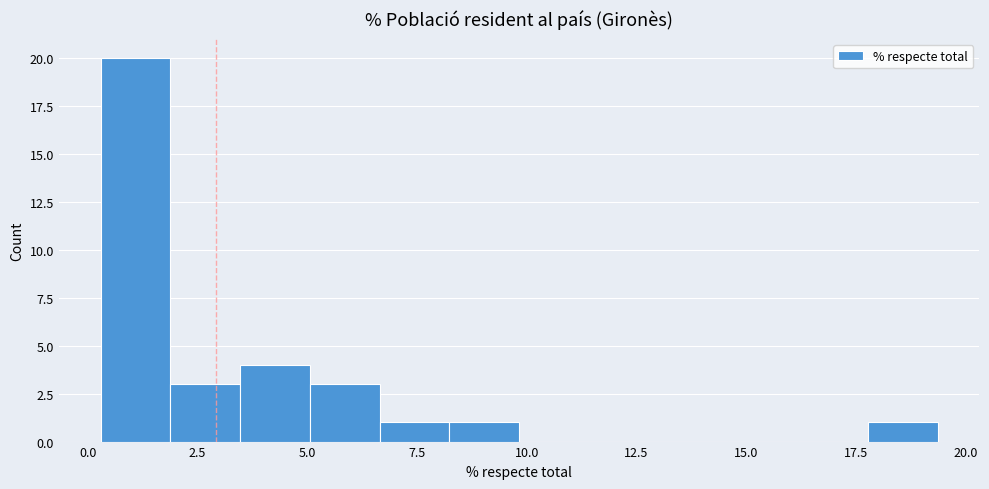

Read against the x-axis, roughly where is the centre of the tallest bar?

1.0